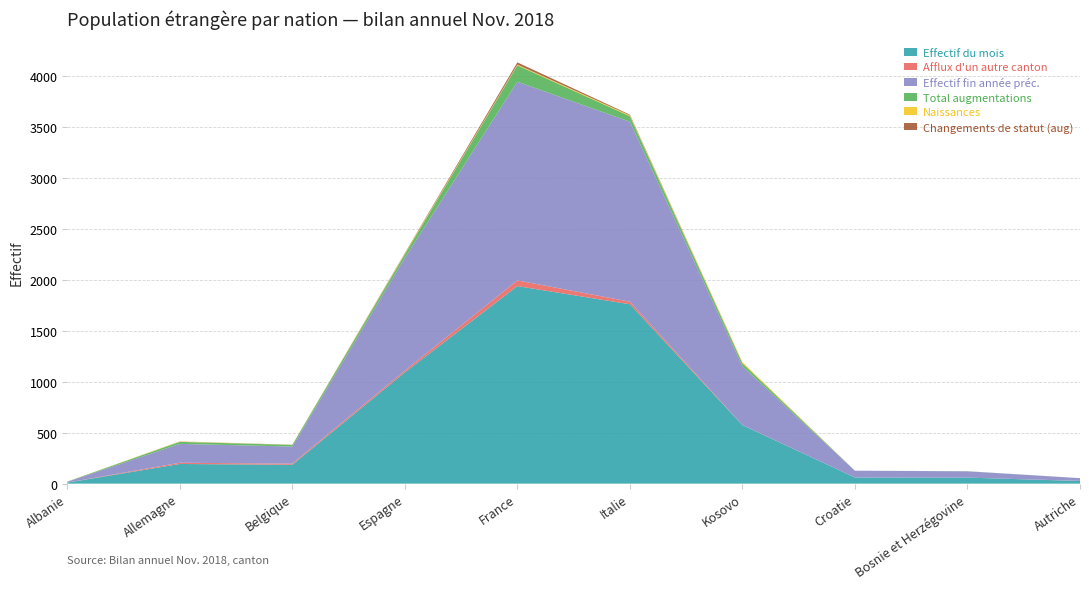

Reading right to left, extract all data points from this chart.

Effectif du mois: Autriche=26	Bosnie et Herzégovine=59	Croatie=60	Kosovo=574	Italie=1760	France=1938	Espagne=1092	Belgique=185	Allemagne=193	Albanie=10
Afflux d'un autre canton: Autriche=1	Bosnie et Herzégovine=0	Croatie=0	Kosovo=1	Italie=25	France=56	Espagne=17	Belgique=11	Allemagne=12	Albanie=0
Effectif fin année préc.: Autriche=27	Bosnie et Herzégovine=62	Croatie=67	Kosovo=577	Italie=1766	France=1949	Espagne=1106	Belgique=168	Allemagne=185	Albanie=8
Total augmentations: Autriche=0	Bosnie et Herzégovine=1	Croatie=0	Kosovo=29	Italie=54	France=161	Espagne=35	Belgique=16	Allemagne=20	Albanie=2
Naissances: Autriche=0	Bosnie et Herzégovine=0	Croatie=0	Kosovo=12	Italie=8	France=7	Espagne=7	Belgique=1	Allemagne=3	Albanie=1
Changements de statut (aug): Autriche=0	Bosnie et Herzégovine=0	Croatie=0	Kosovo=0	Italie=7	France=22	Espagne=5	Belgique=1	Allemagne=1	Albanie=0